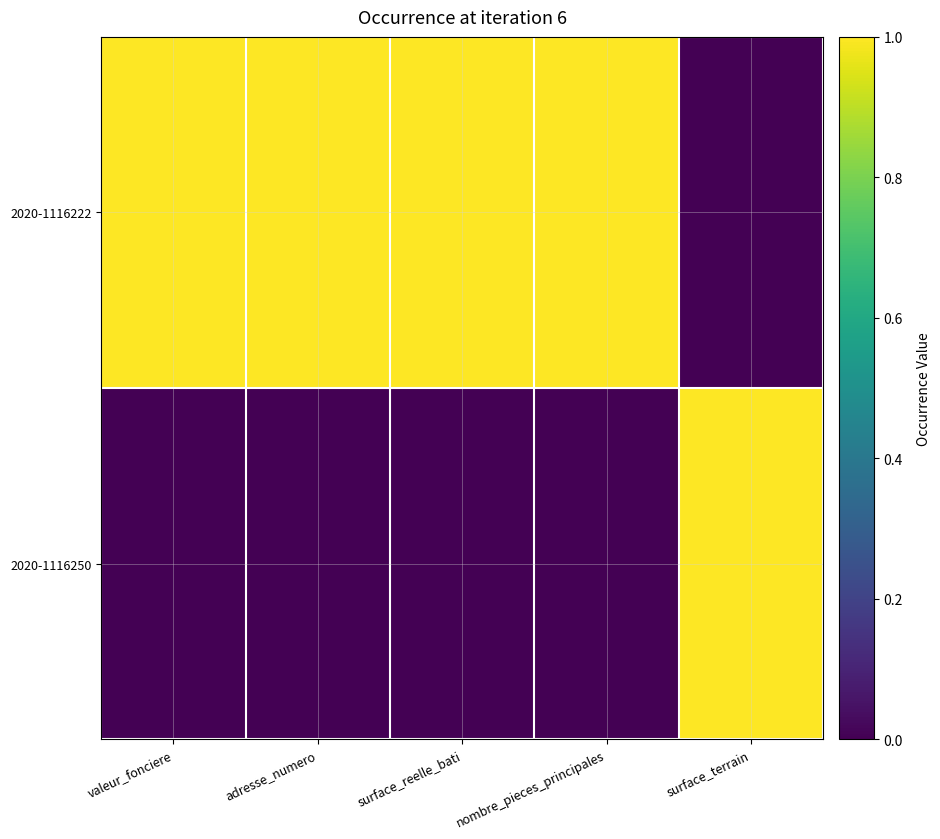

Which series has the largest total across all categories?

2020-1116222